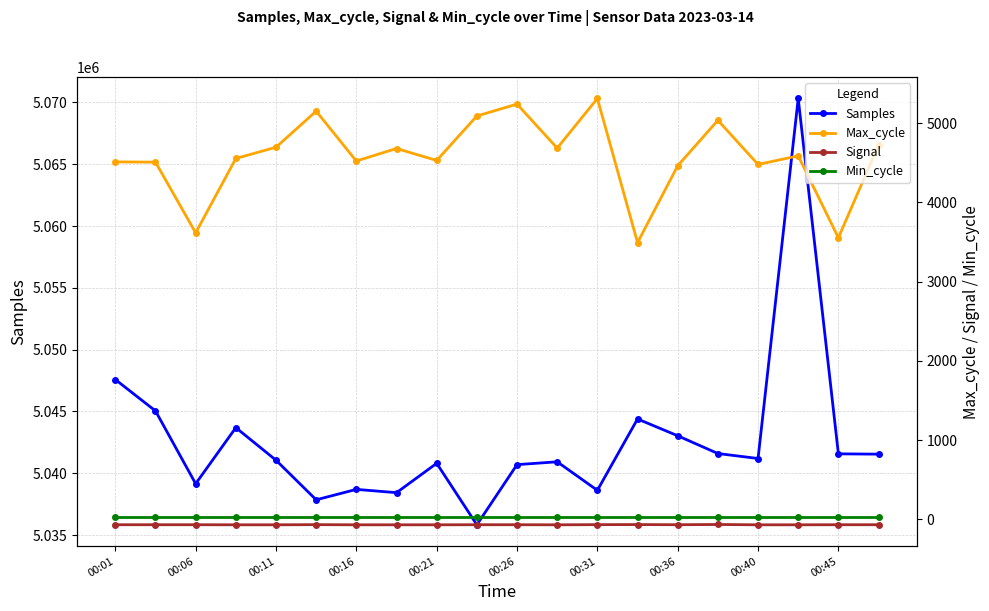

What is the highest value of the Max_cycle series?

5311